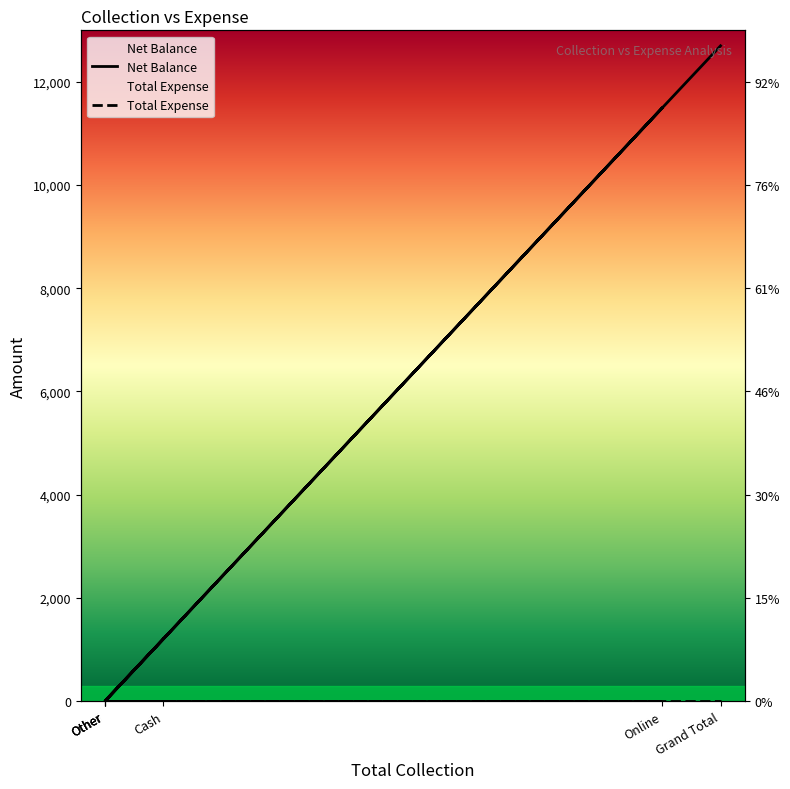

Rank the categories by value from highest to lowest.

Grand Total, Online, Cash, Other, Other, Other